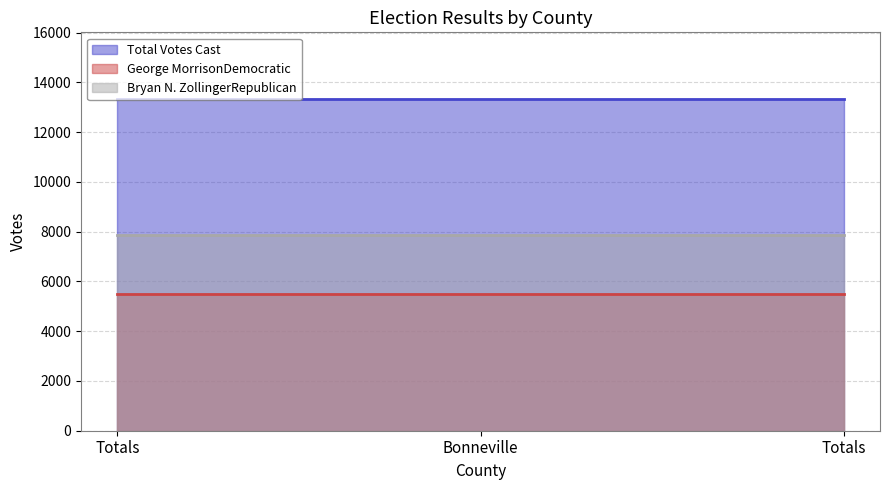

Where is Total Votes Cast nearest to the value 13341?

Totals